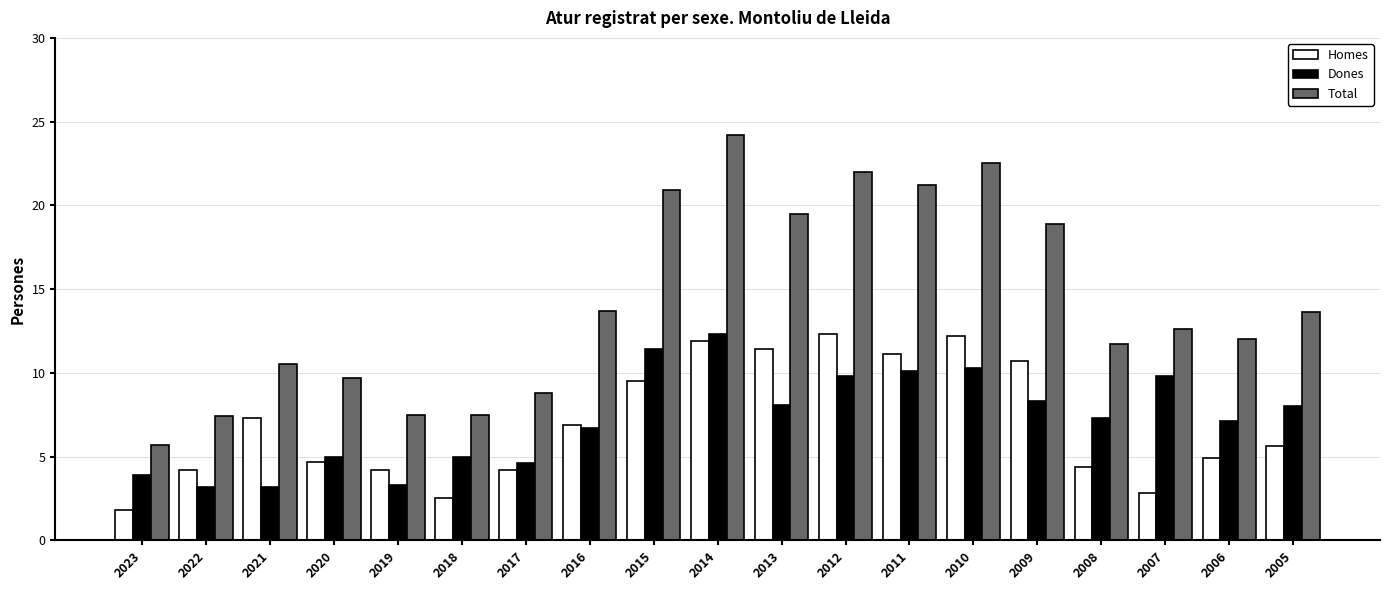

At which category does the chart reach its peak across all series?

2014